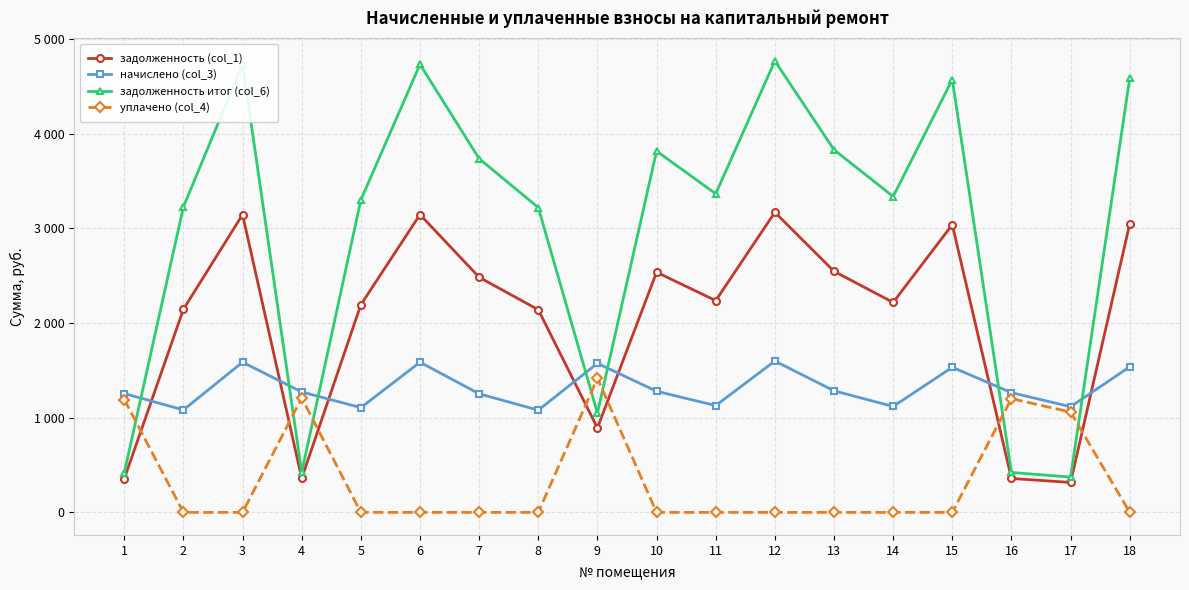

Where is the first local minimum for задолженность (col_1)?

4